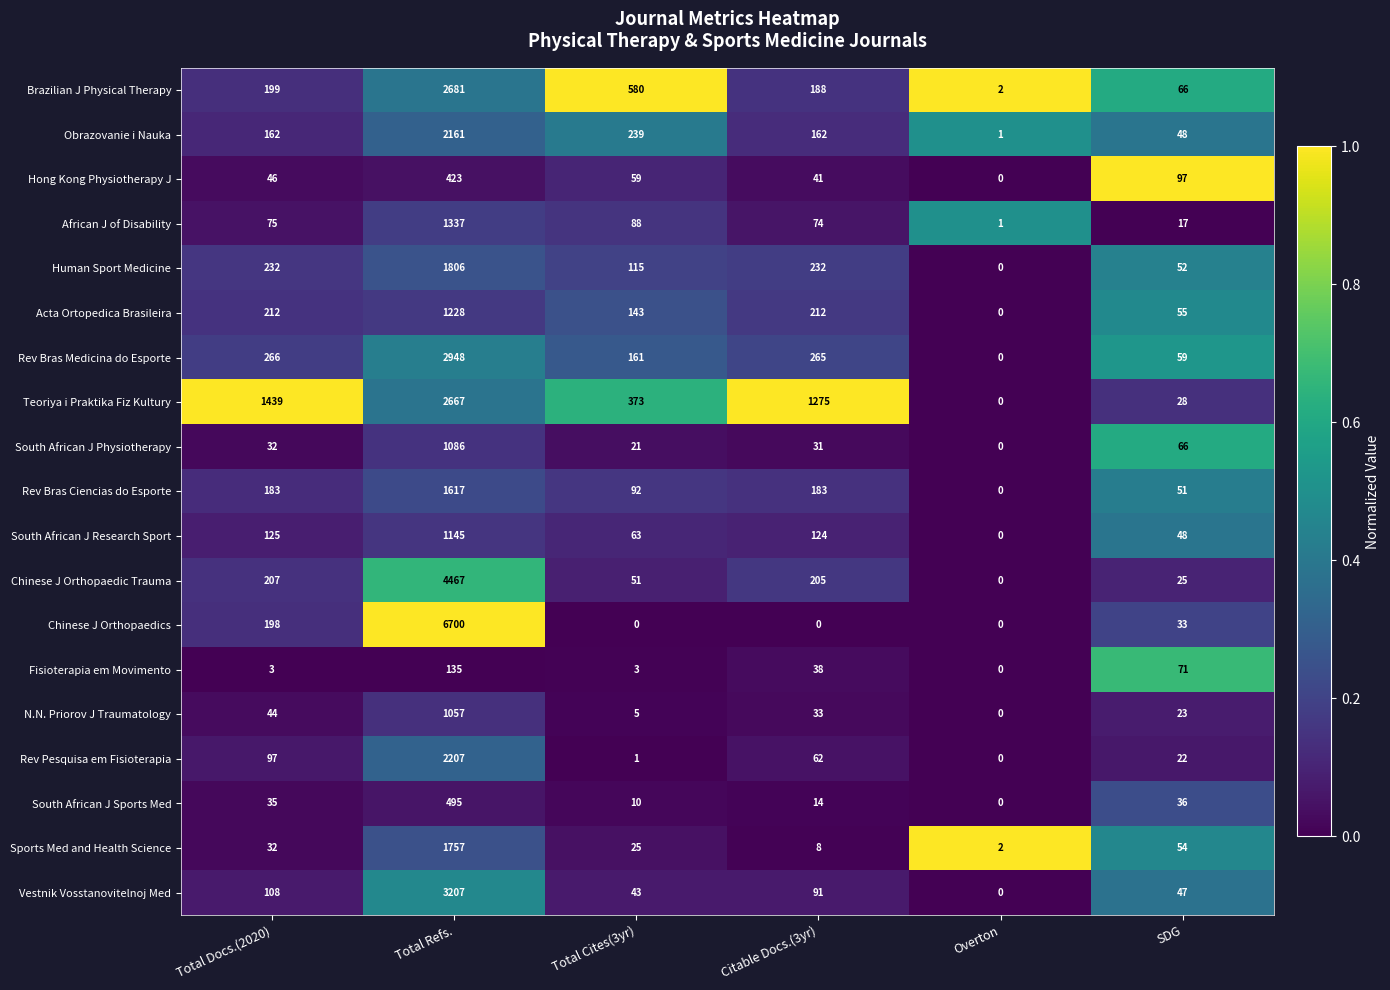

How many distinct data groups are displayed?

19